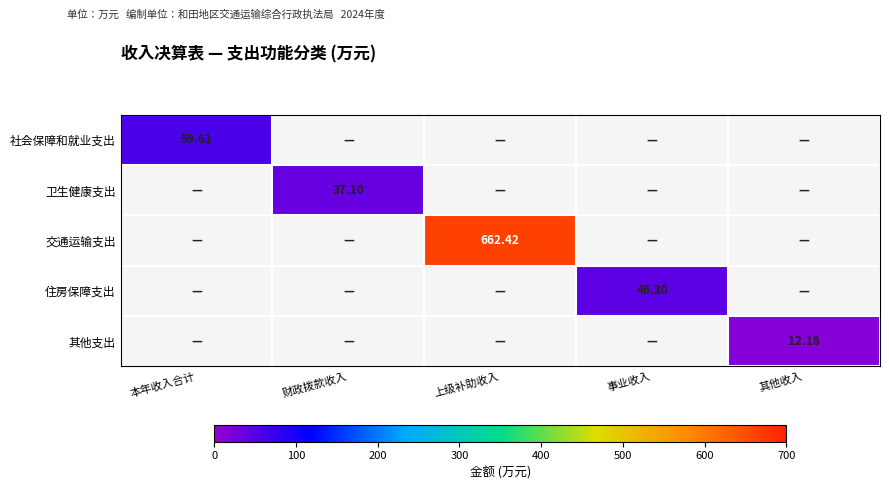

At which label does 其他支出 reach its peak?

其他收入